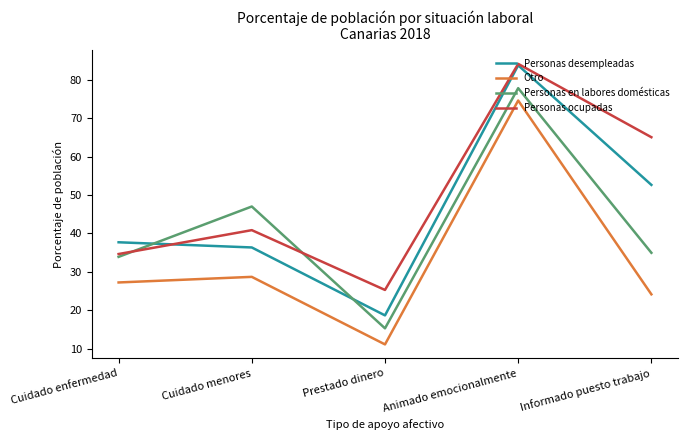

What is the total value across all series at Animado emocionalmente?

320.4